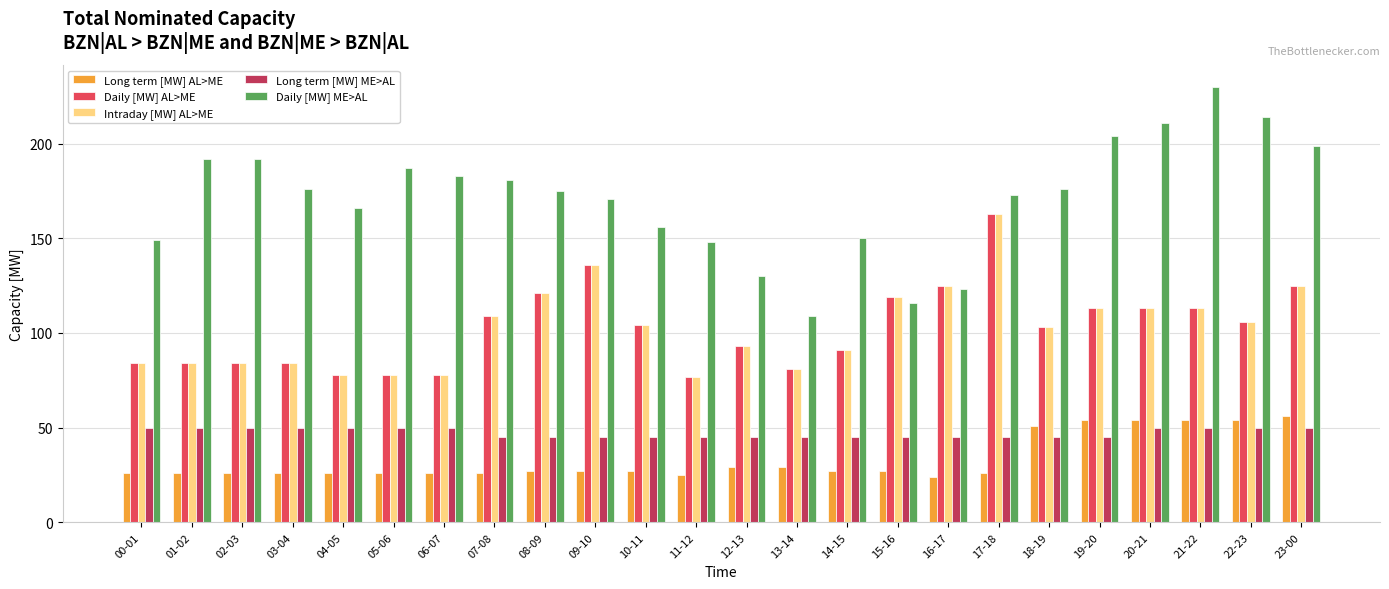

What is the difference between the maximum and minimum values in the Long term [MW] ME>AL series?

5